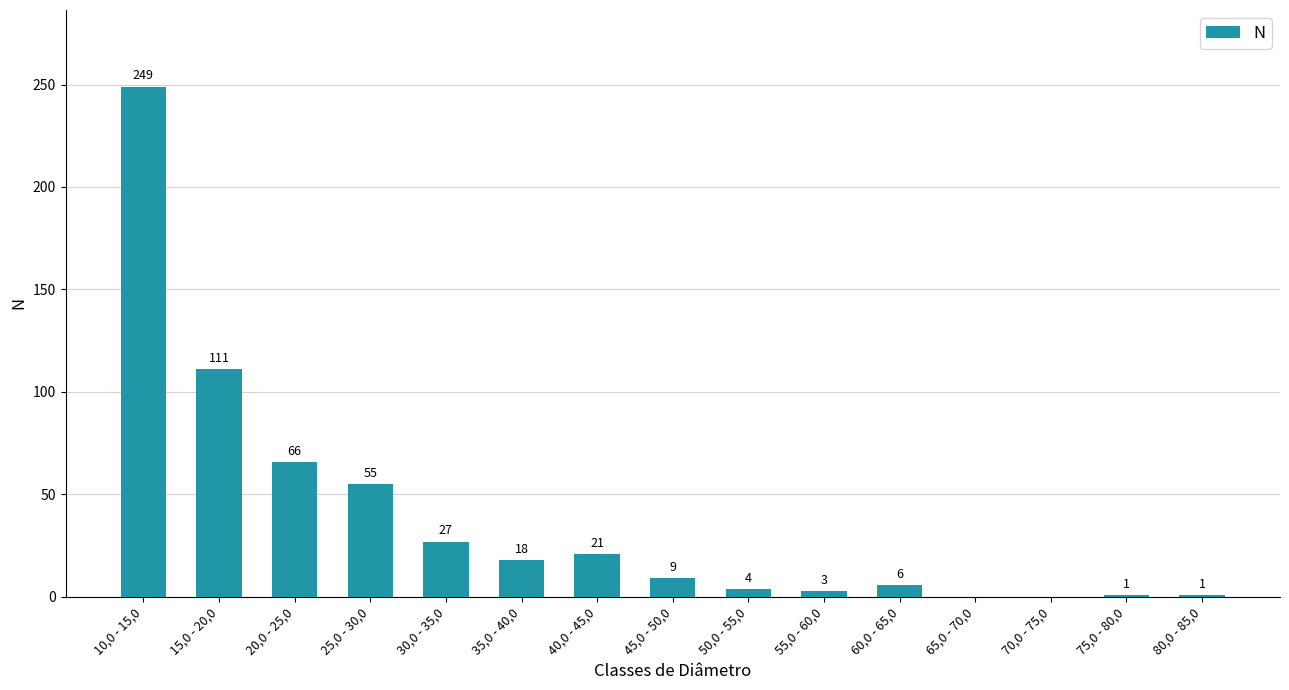

Reading left to right, transcribe all the data shown in this chart.

10,0 - 15,0=249	15,0 - 20,0=111	20,0 - 25,0=66	25,0 - 30,0=55	30,0 - 35,0=27	35,0 - 40,0=18	40,0 - 45,0=21	45,0 - 50,0=9	50,0 - 55,0=4	55,0 - 60,0=3	60,0 - 65,0=6	65,0 - 70,0=0	70,0 - 75,0=0	75,0 - 80,0=1	80,0 - 85,0=1